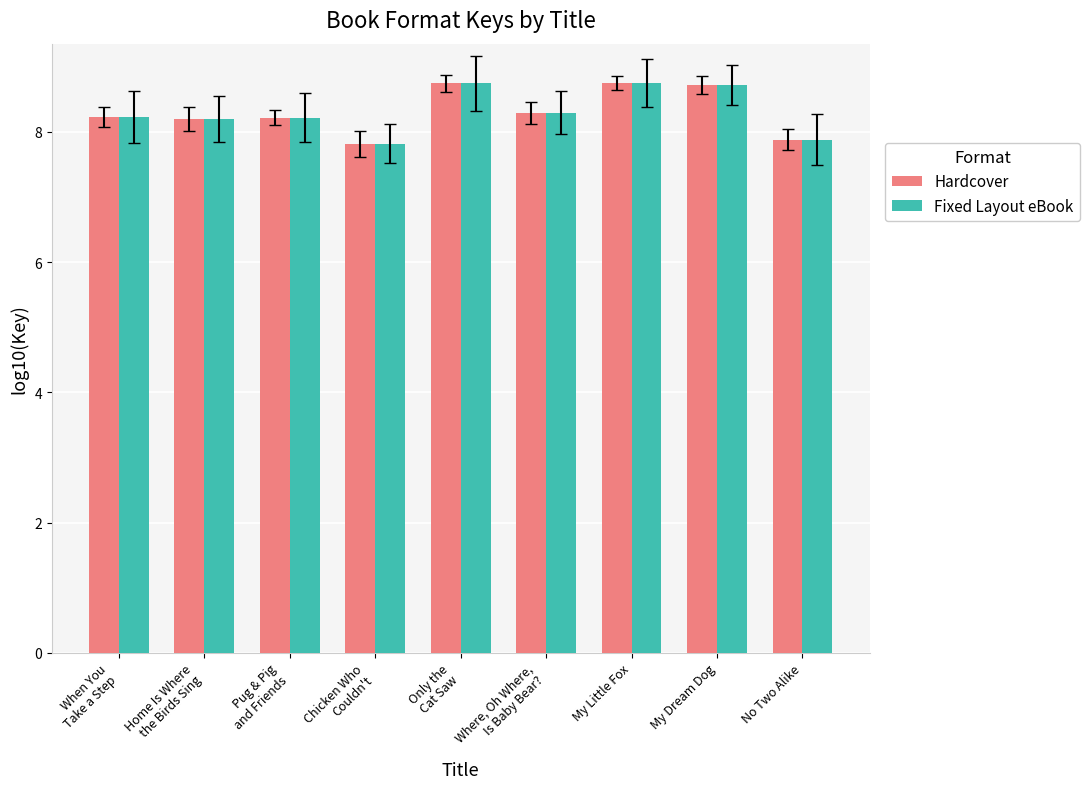

What is the highest value of the Hardcover series?

8.8